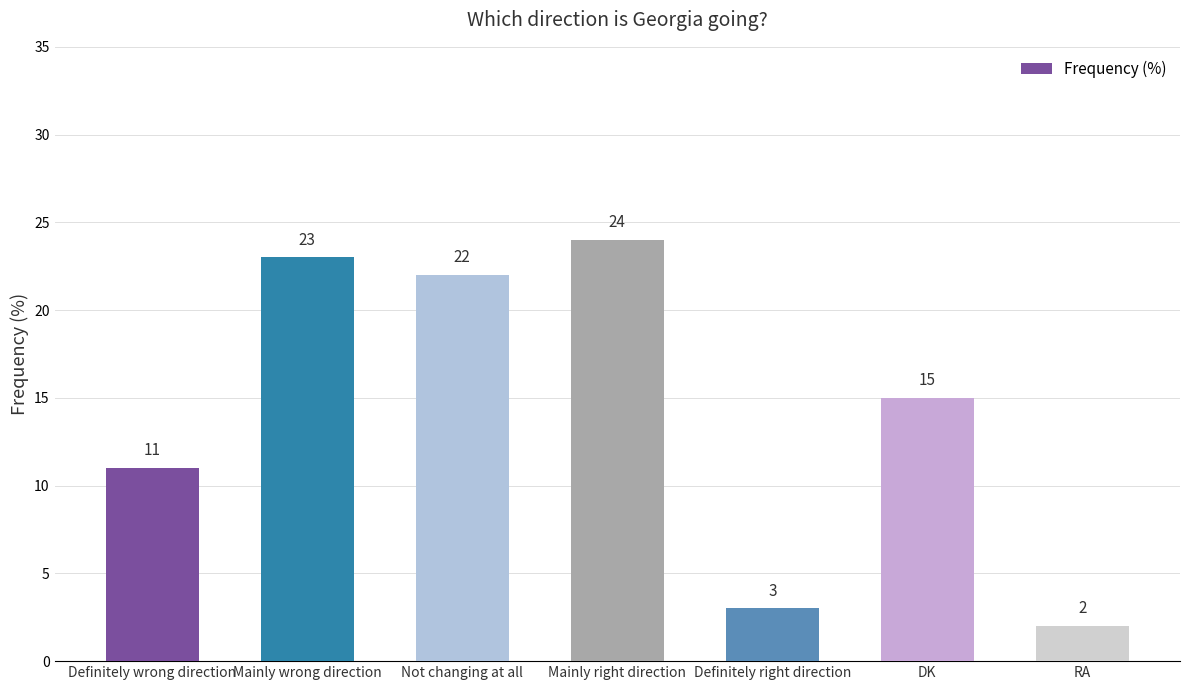

What is the sum of the values at Definitely wrong direction and Definitely right direction?

14